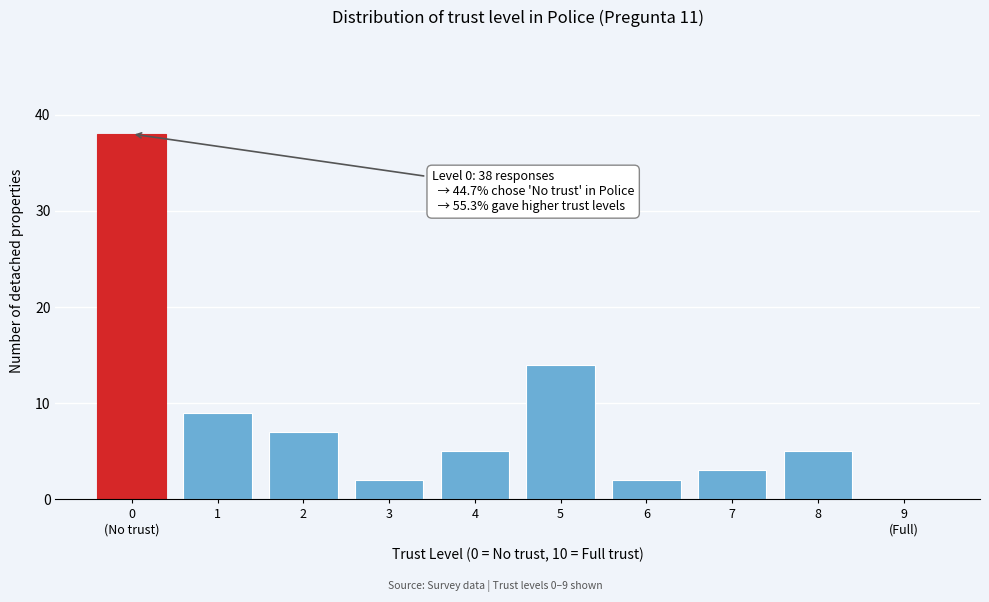

Where is the data nearest to the value 19?

5